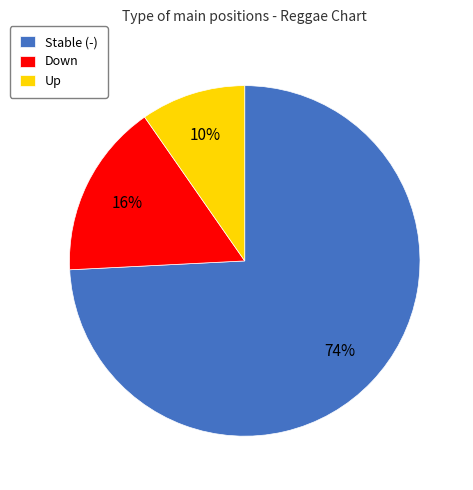

How many slices are in this pie chart?

3